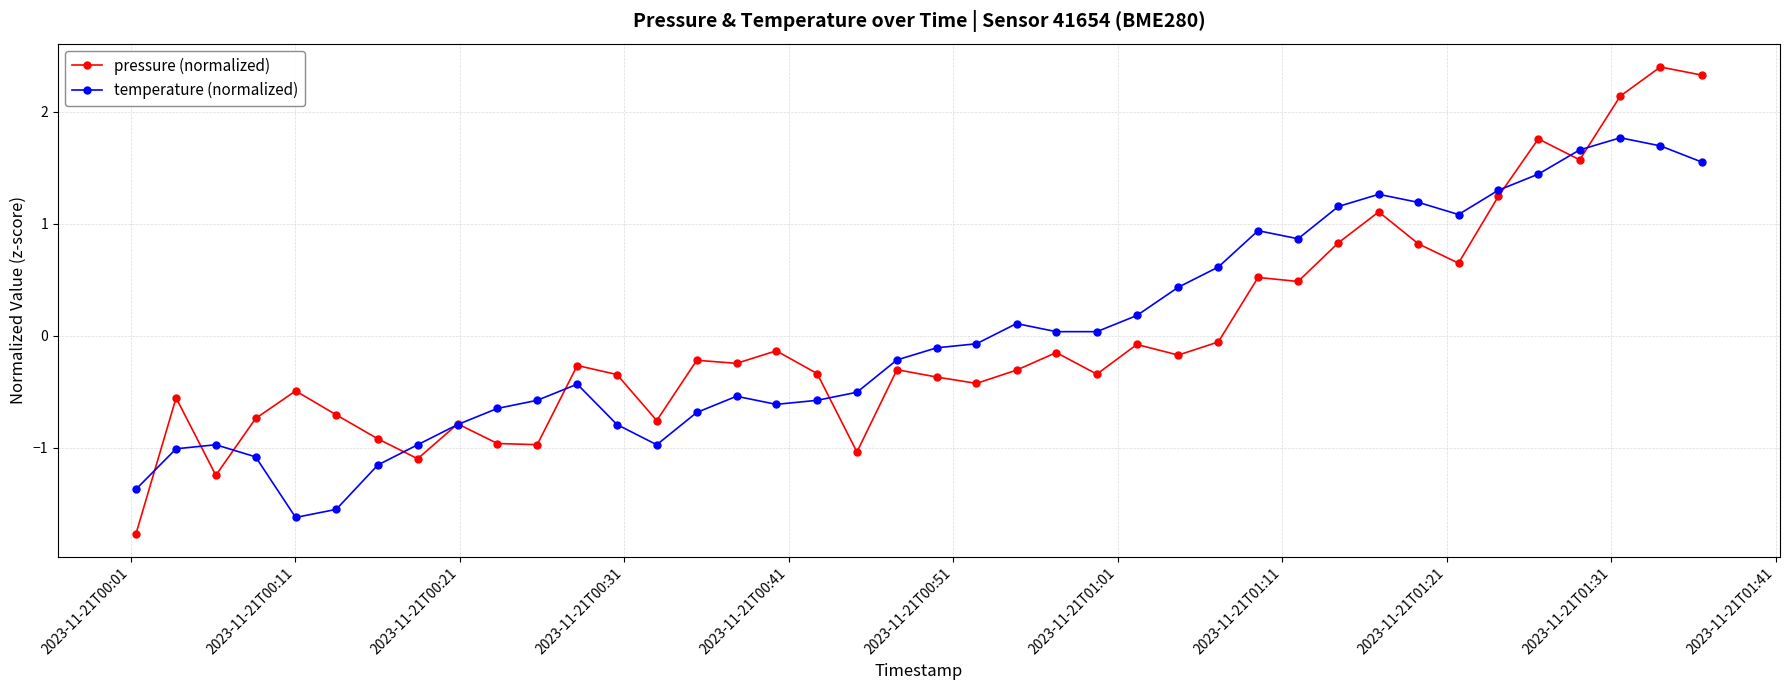

What is the maximum value shown in the chart?

2.4